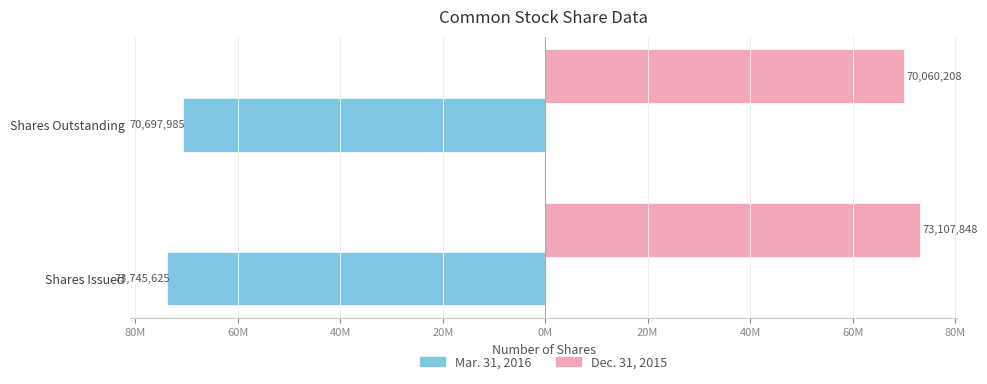

What are all the series names shown in the legend?

Mar. 31, 2016, Dec. 31, 2015